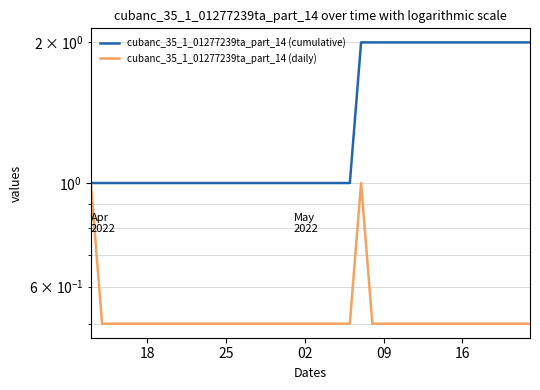

The cubanc_35_1_01277239ta_part_14 (cumulative) series shows 1.5 at 20. True or false?

False